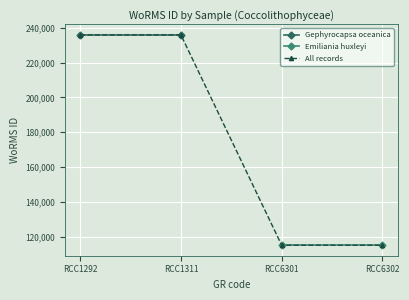

What is the minimum value for All records?

115104